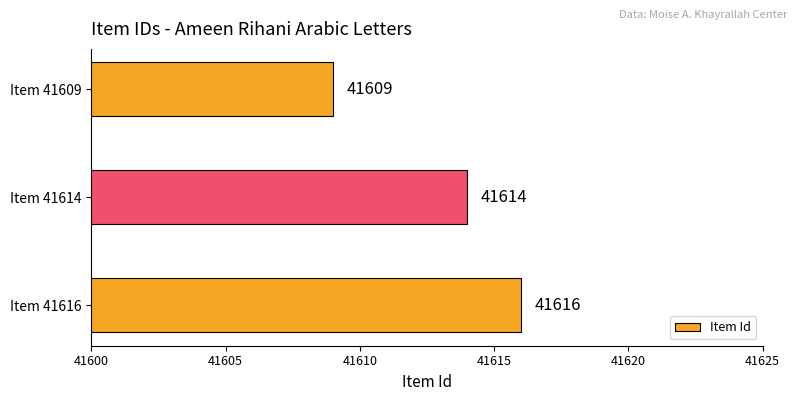

What is the average value?

41613